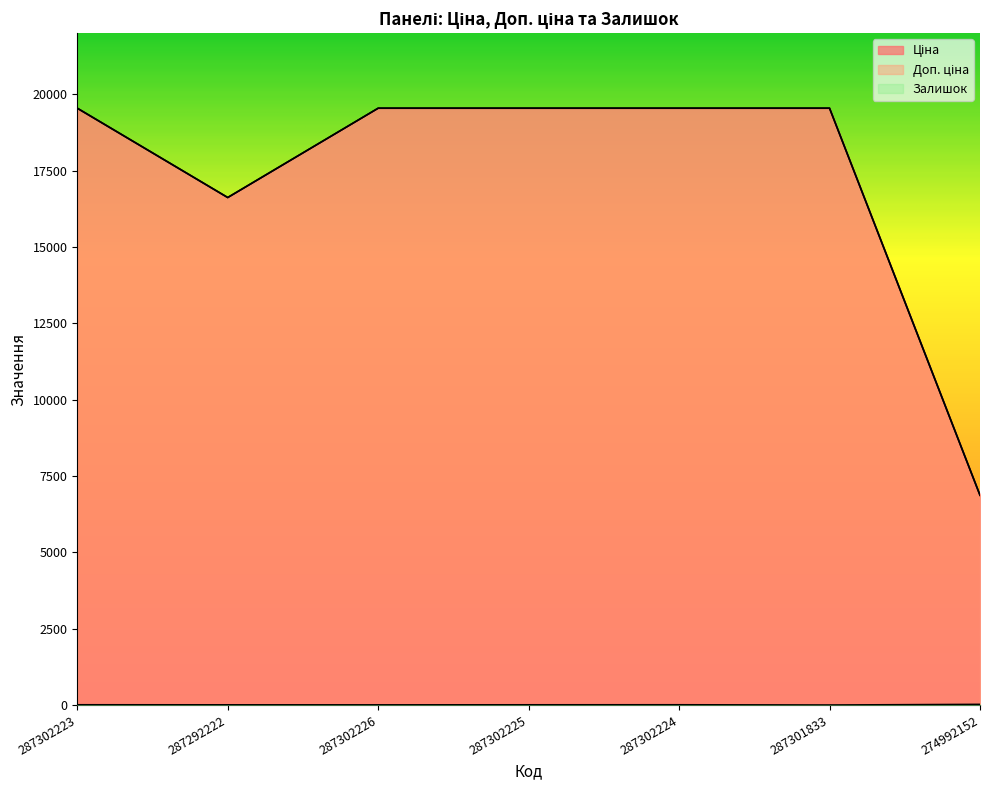

What is the average value of the Доп. ціна series?

17314.4